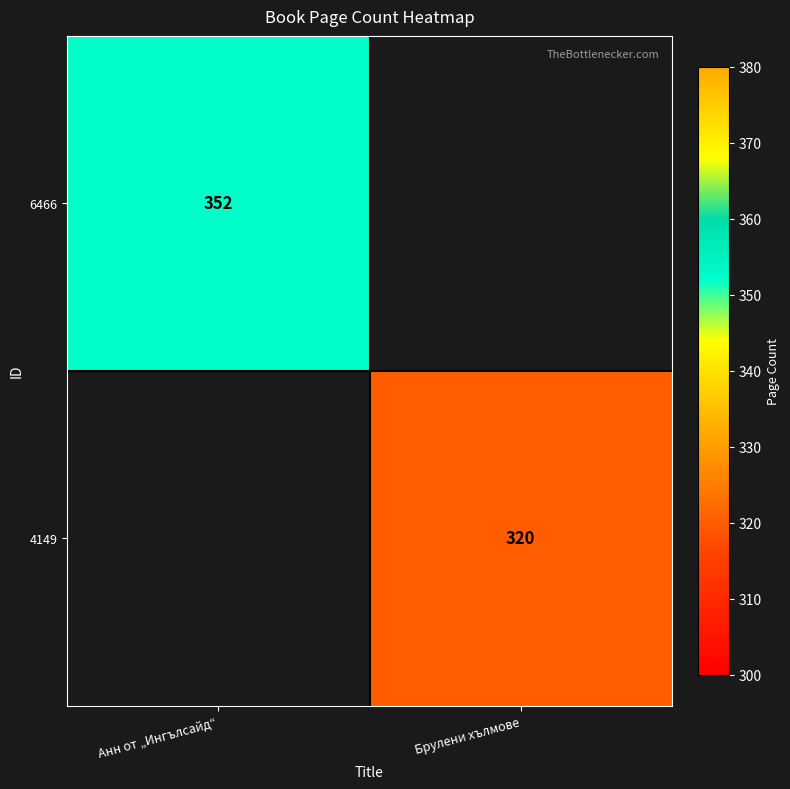

How many series are shown in this chart?

2